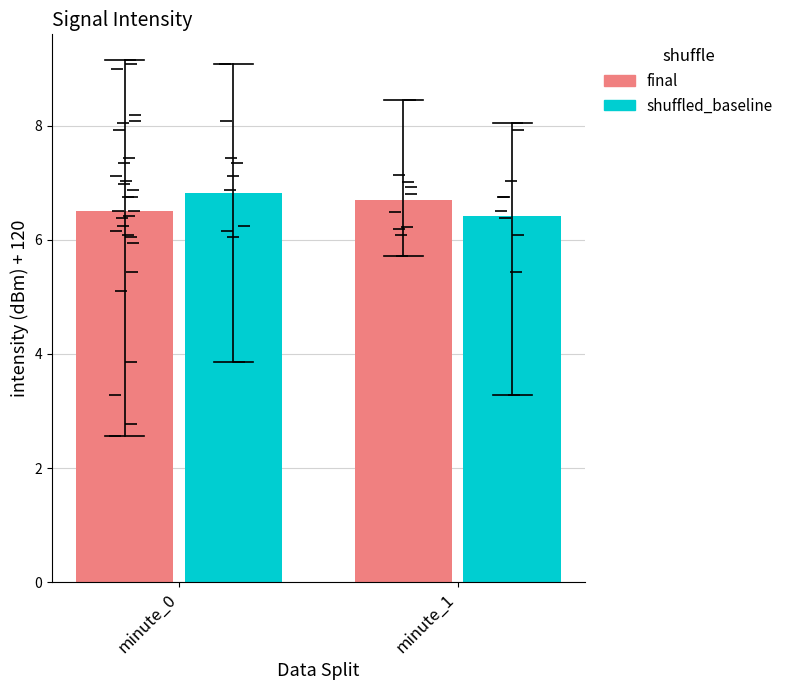

Read the shuffled_baseline value at minute_1.

6.4